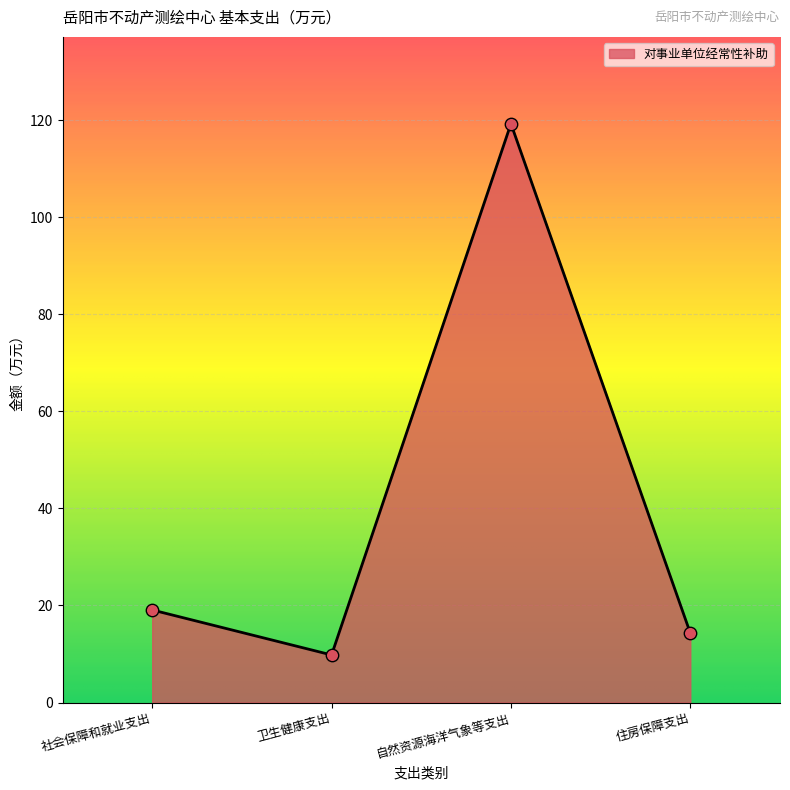

What is the change in value from 社会保障和就业支出 to 住房保障支出?

-4.8